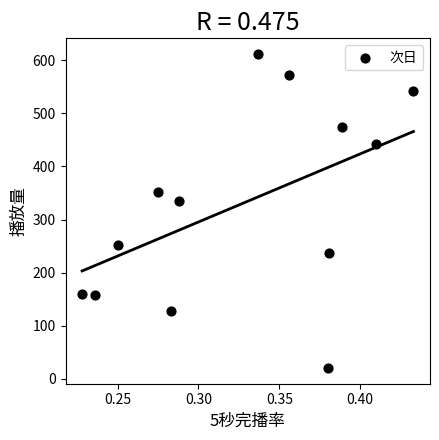

What Y value in the scatter plot is closest to 316?

335